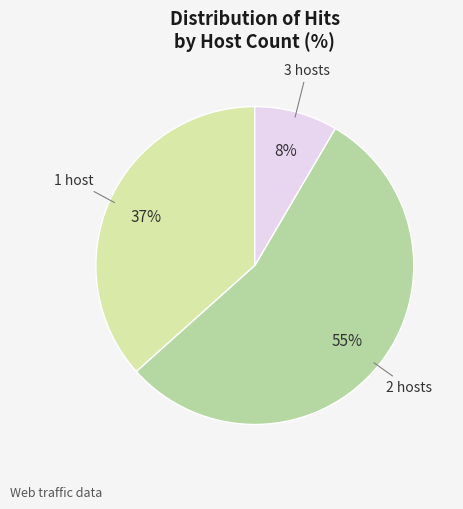

Between 3 hosts and 2 hosts, which is larger?

2 hosts